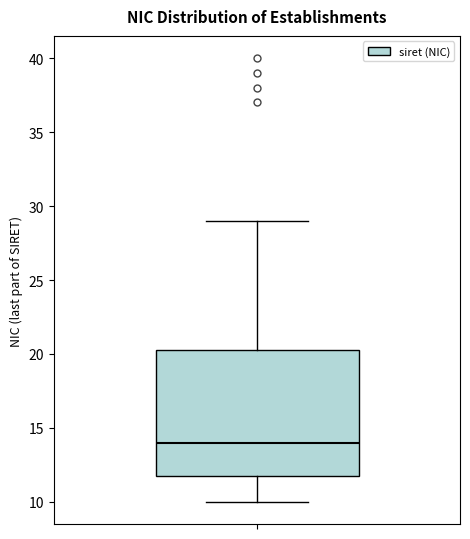

Where is the lower edge of the box on the y-axis? The values are not printed on the chart, so give them approximately, as read against the axis.

12.0